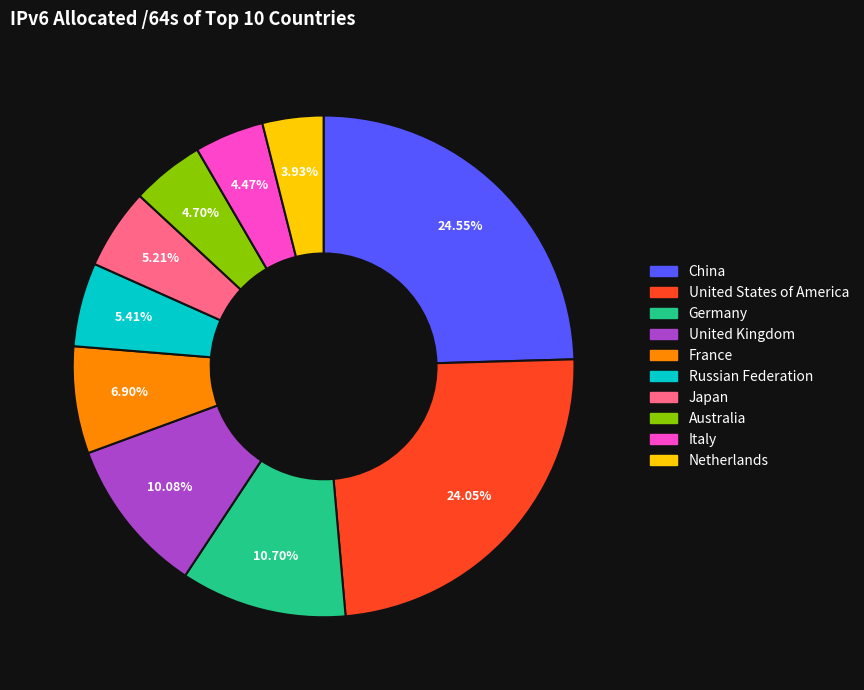

Count the number of slices in the pie.

10